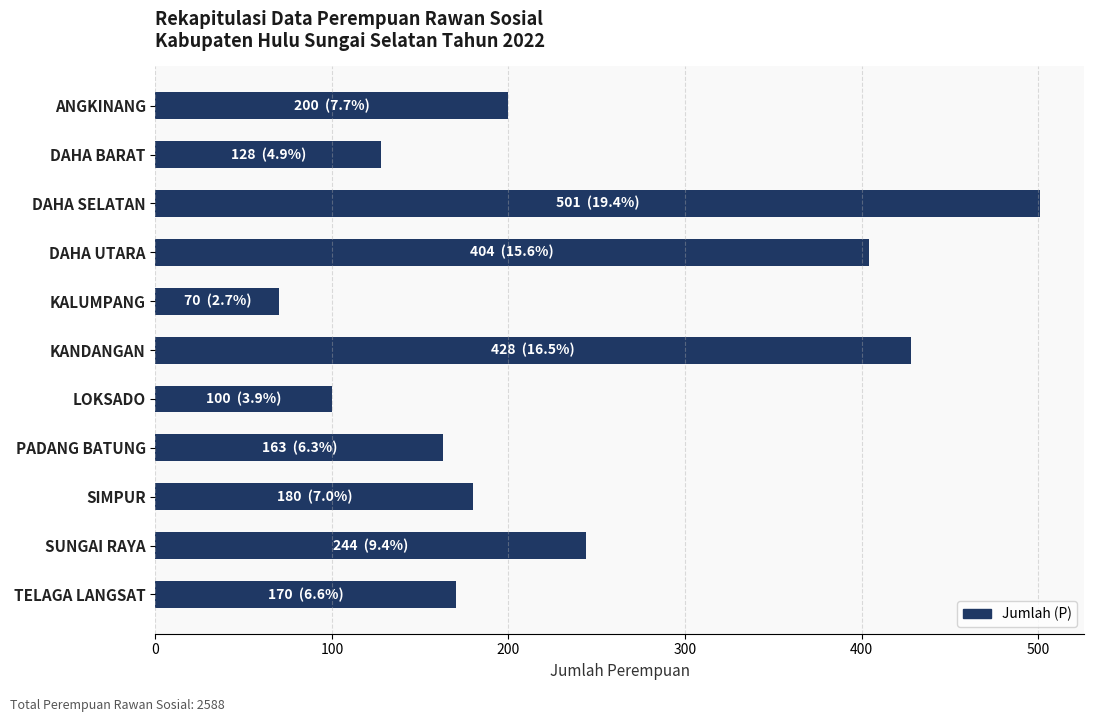

Reading top to bottom, list all the values displayed in this chart.

ANGKINANG=200	DAHA BARAT=128	DAHA SELATAN=501	DAHA UTARA=404	KALUMPANG=70	KANDANGAN=428	LOKSADO=100	PADANG BATUNG=163	SIMPUR=180	SUNGAI RAYA=244	TELAGA LANGSAT=170